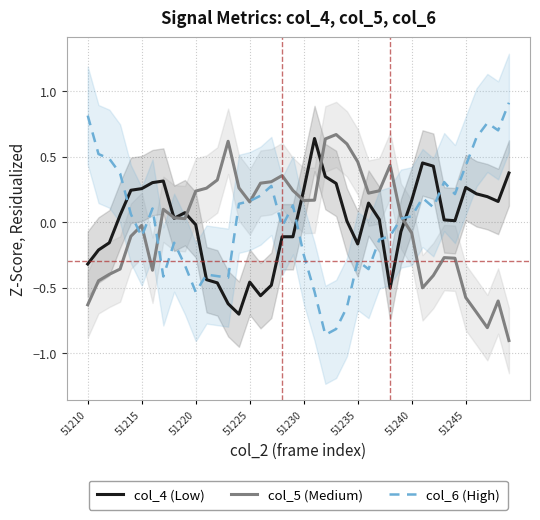

Does the chart display data point markers on the line(s)?

No